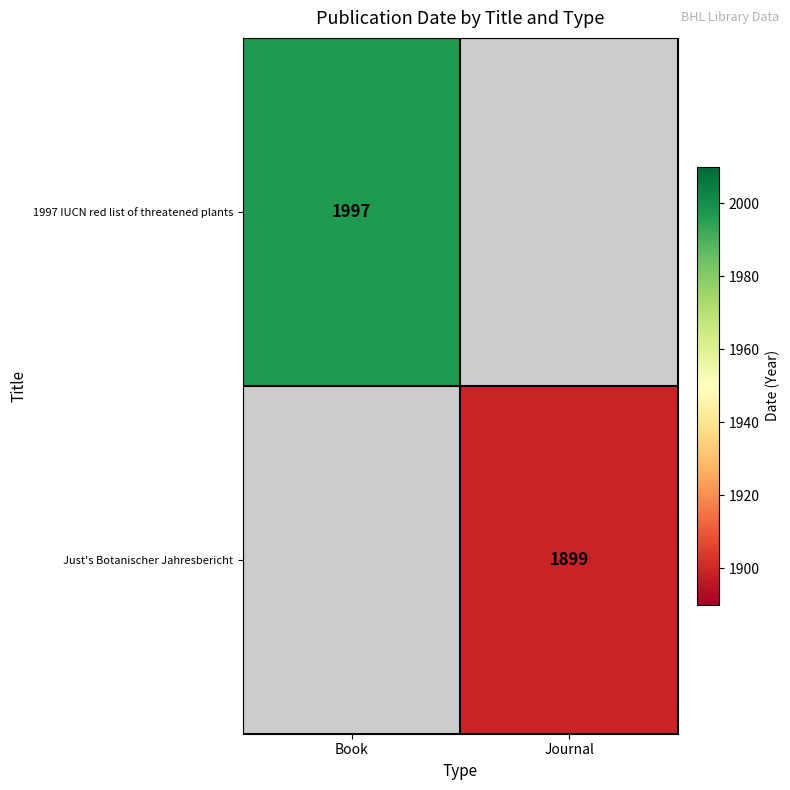

The Just's Botanischer Jahresbericht series shows 1899 at Journal. True or false?

True